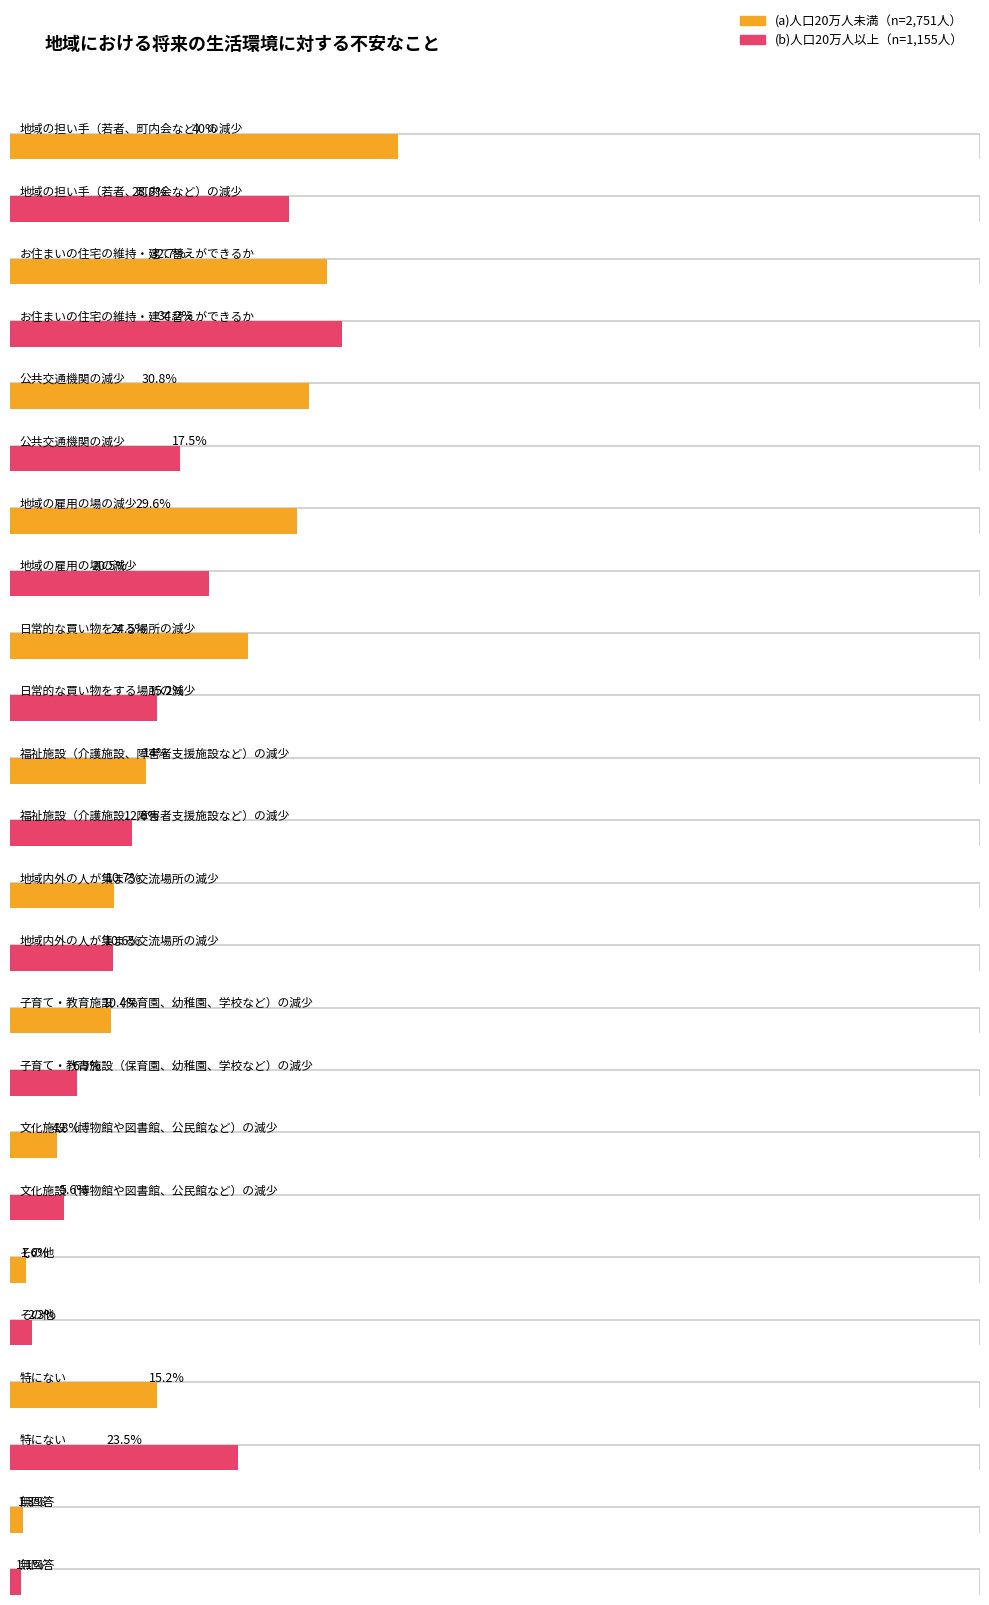

Between 特にない and 地域の雇用の場の減少, which is larger?

地域の雇用の場の減少